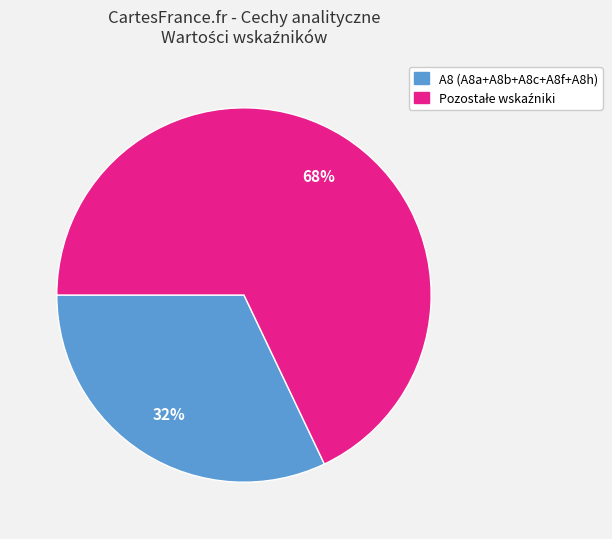

To the nearest percent, what is the average slice percentage?

50%